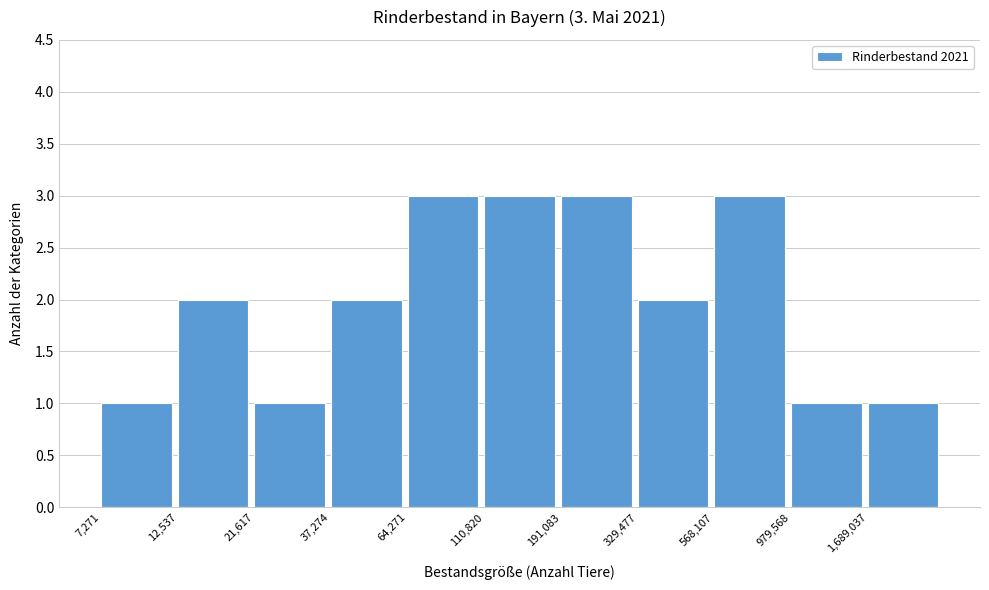

Reading left to right, what are all the values shown in this chart?

7,271=1	12,537=2	21,617=1	37,274=2	64,271=3	110,820=3	191,083=3	329,477=2	568,107=3	979,568=1	1,689,037=1